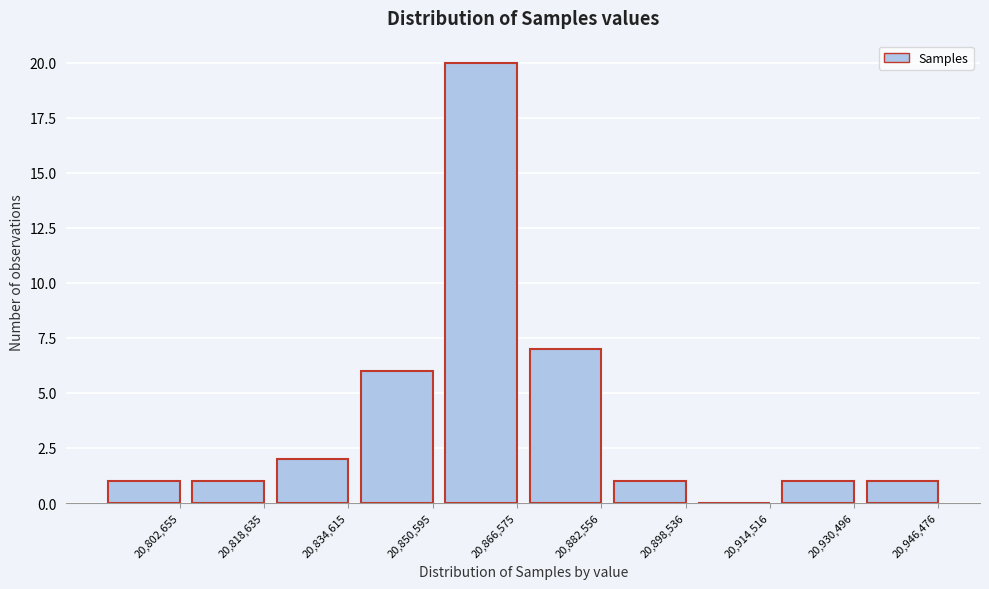

Reading left to right, what are all the values shown in this chart?

20,802,655=1	20,818,635=1	20,834,615=2	20,850,595=6	20,866,575=20	20,882,556=7	20,898,536=1	20,914,516=0	20,930,496=1	20,946,476=1